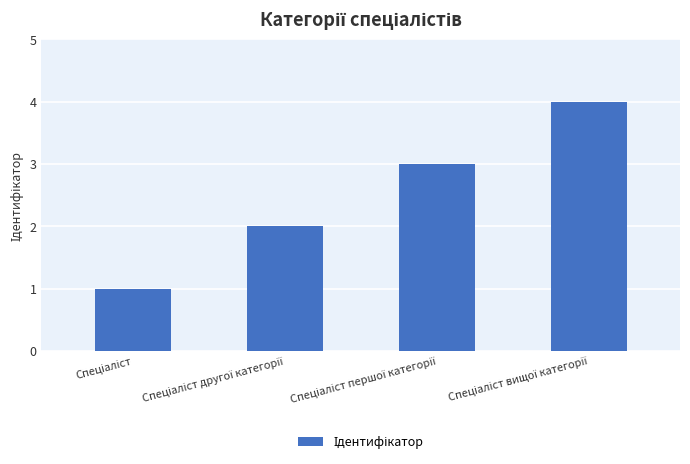

What is the minimum value shown in the chart?

1